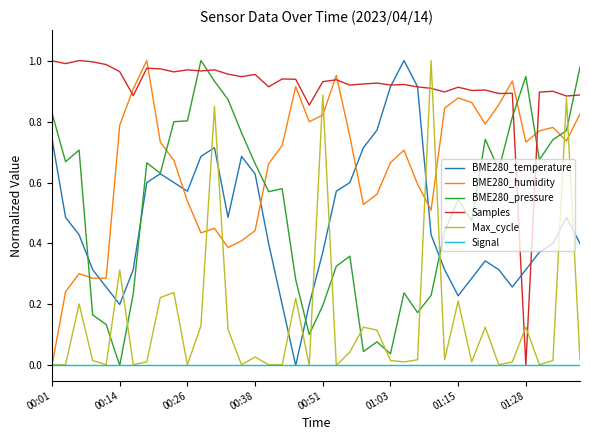

True or false: BME280_pressure and BME280_humidity intersect in this chart.

True